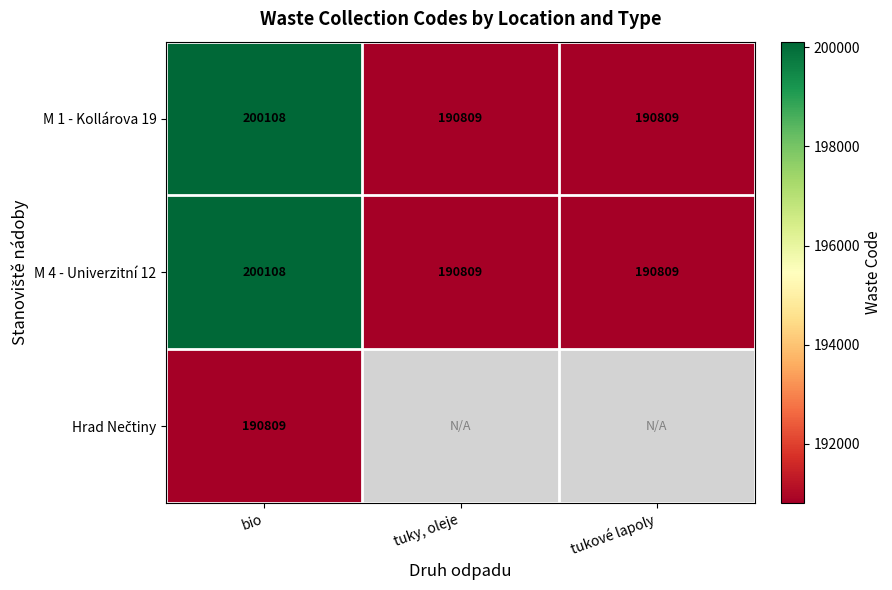

What is the difference between the maximum and minimum values in the M 1 - Kollárova 19 series?

9299